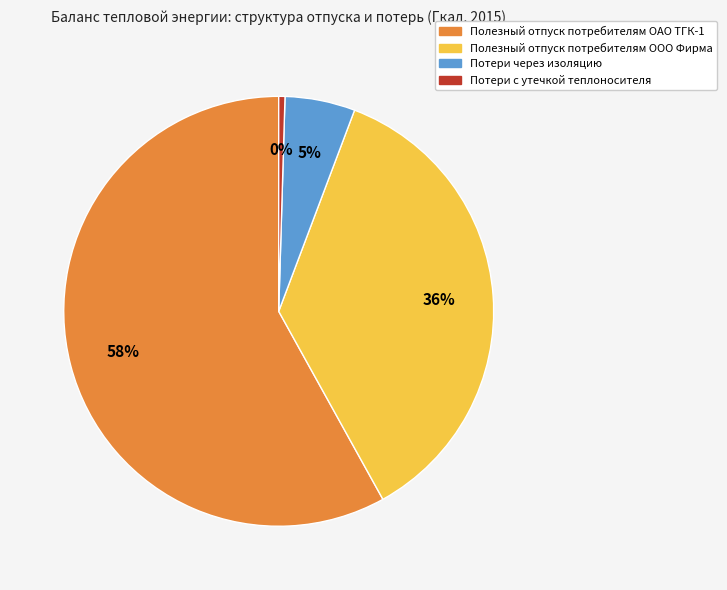

Do Полезный отпуск потребителям ООО Фирма and Полезный отпуск потребителям ОАО ТГК-1 together represent more than half of the pie?

Yes